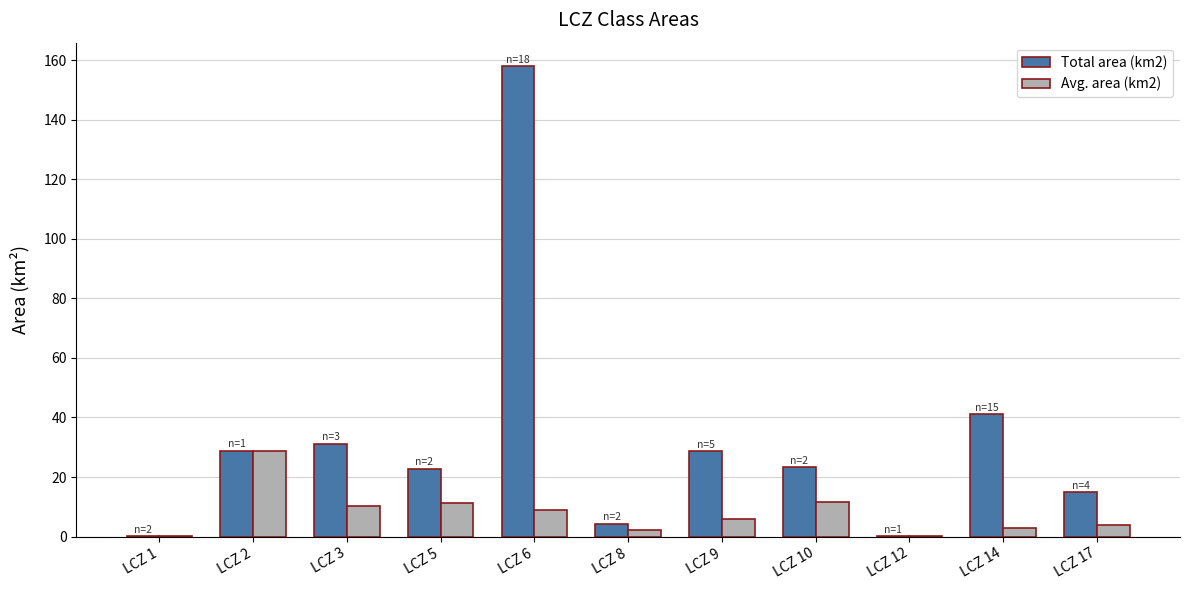

What is the sum of all Total area (km2) values?

353.4